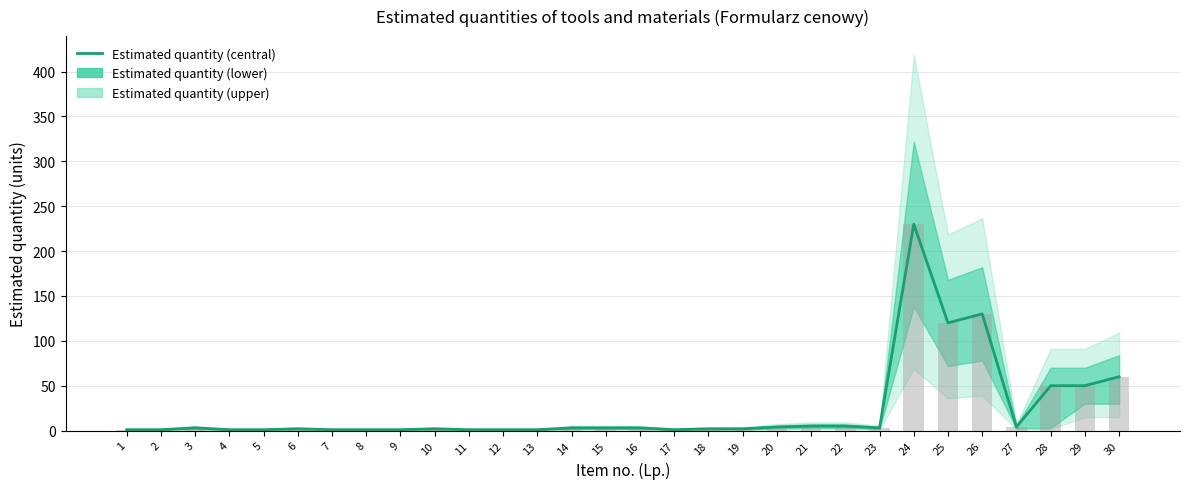

Reading left to right, extract all data points from this chart.

1=1	2=1	3=3	4=1	5=1	6=2	7=1	8=1	9=1	10=2	11=1	12=1	13=1	14=3	15=3	16=3	17=1	18=2	19=2	20=4	21=5	22=5	23=3	24=230	25=120	26=130	27=4	28=50	29=50	30=60